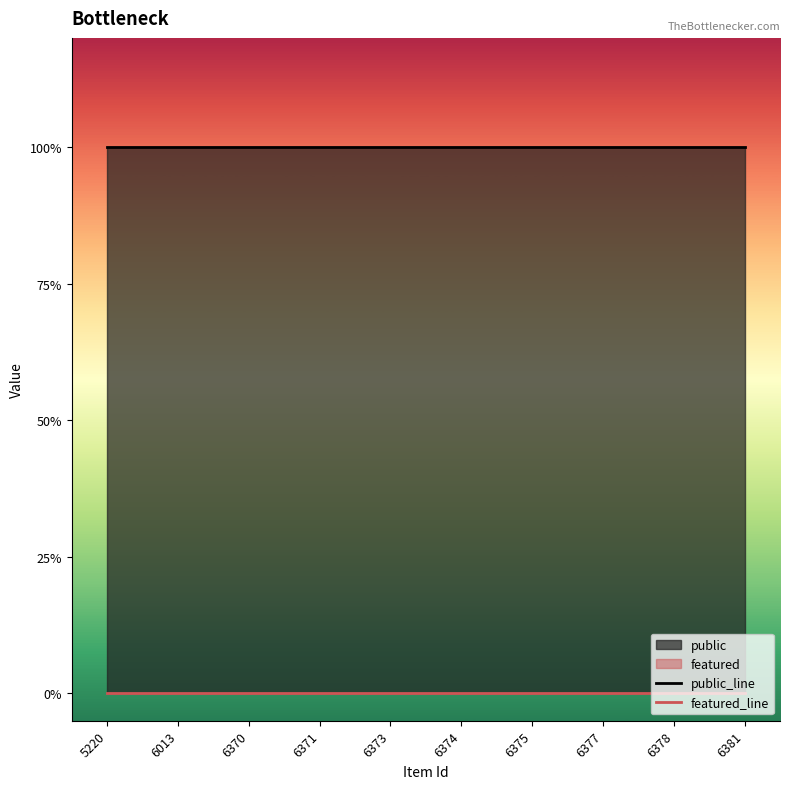

Does the chart have visible grid lines?

No